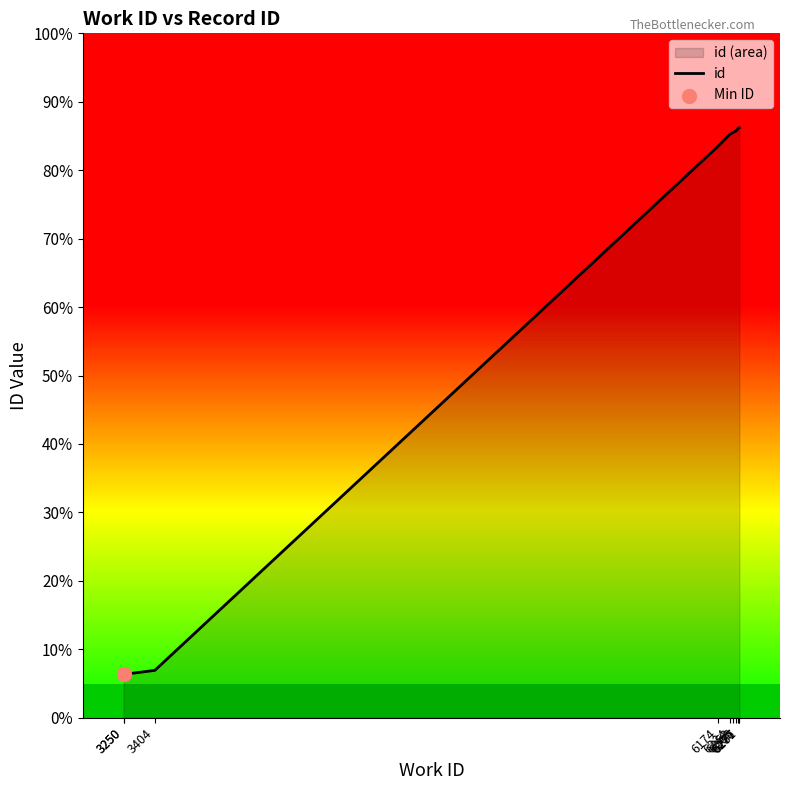

Between 6276 and 6265, which is larger?

6276